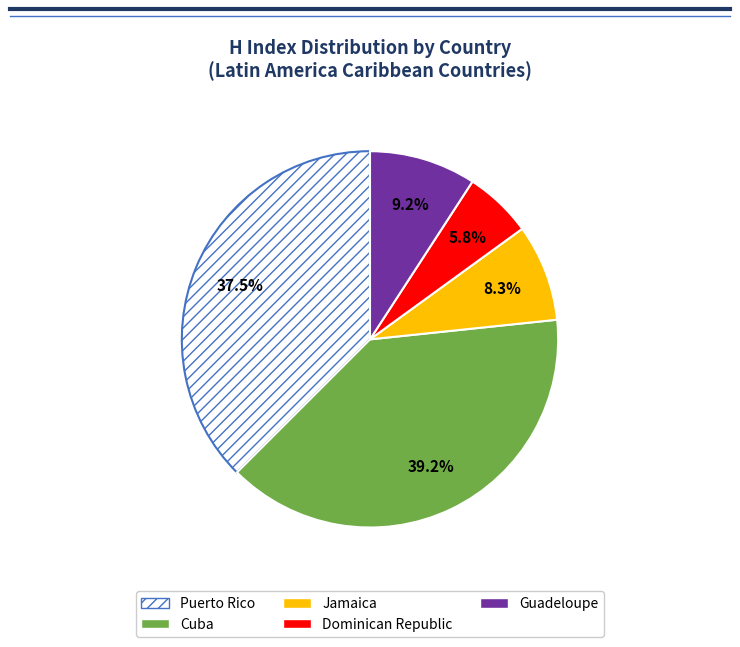

To the nearest percent, what is the combined percentage of Jamaica and Puerto Rico?

46%